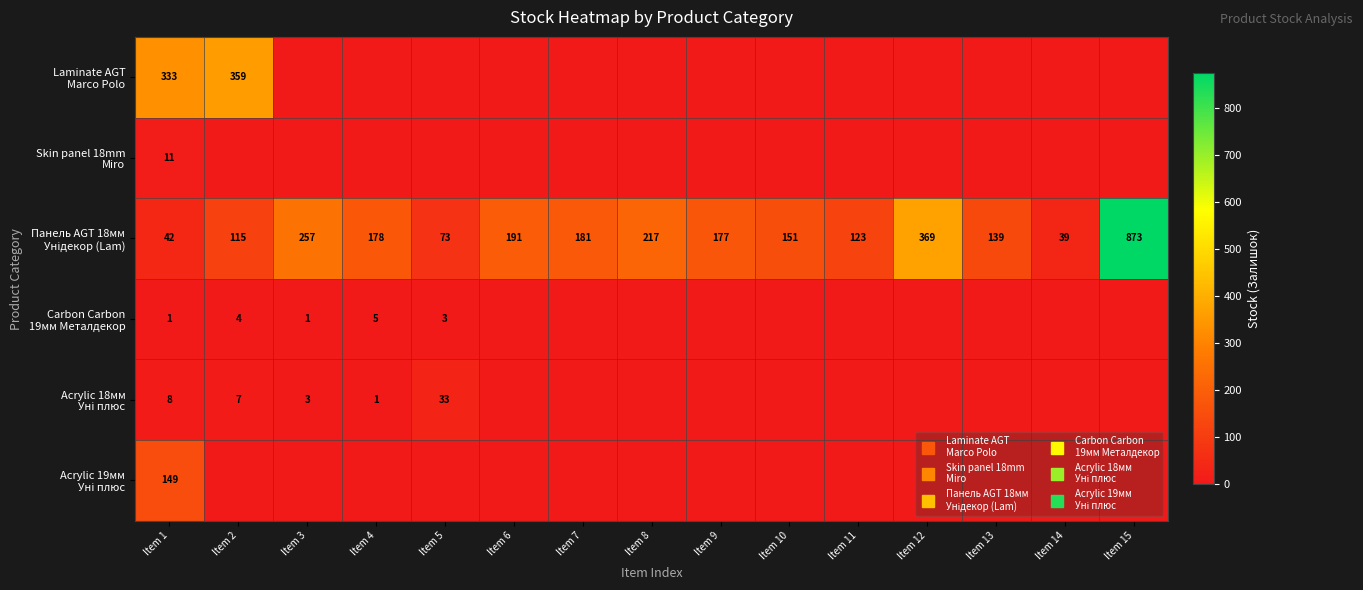

Between Item 3 and Item 6, which series saw the biggest shift?

Панель AGT 18мм Унідекор (Lam)